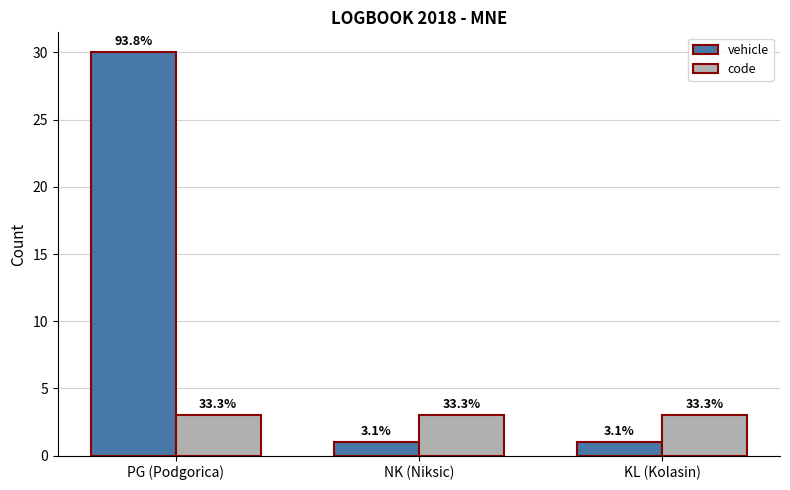

What is the lowest value of the code series?

3